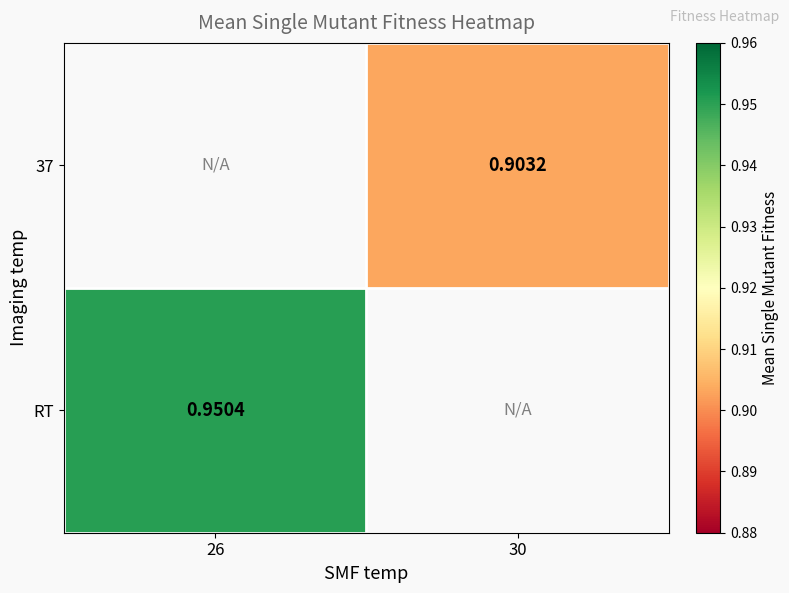

The 37 series shows 0.9 at 30. True or false?

True